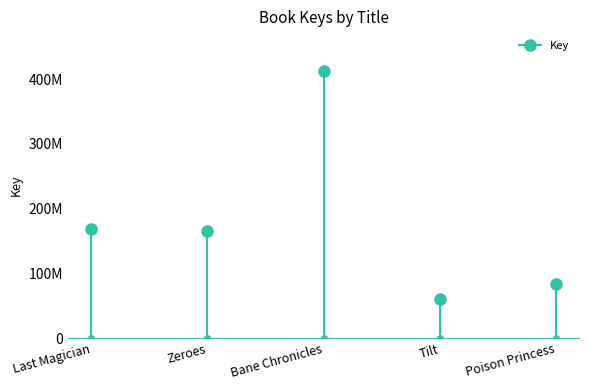

True or false: the data shows 93022752 at Tilt.

False